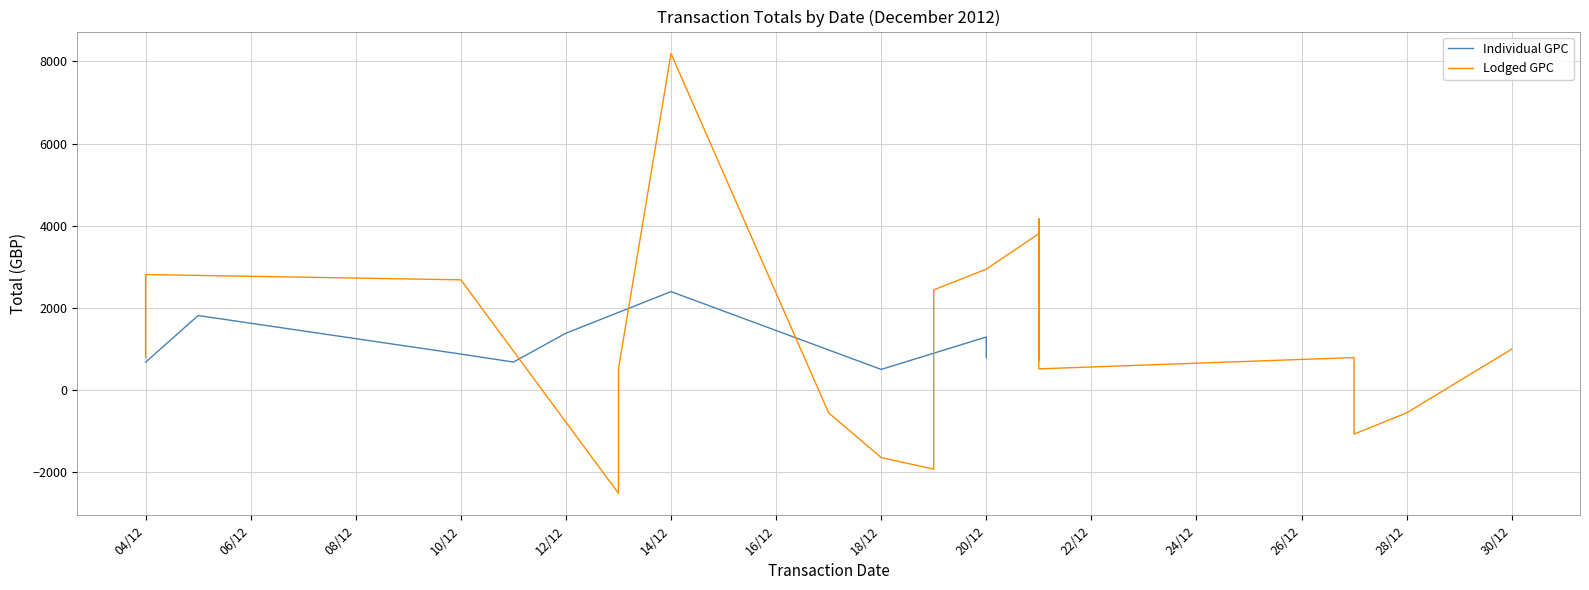

Between 18/12 and 06/12, which is larger?

06/12